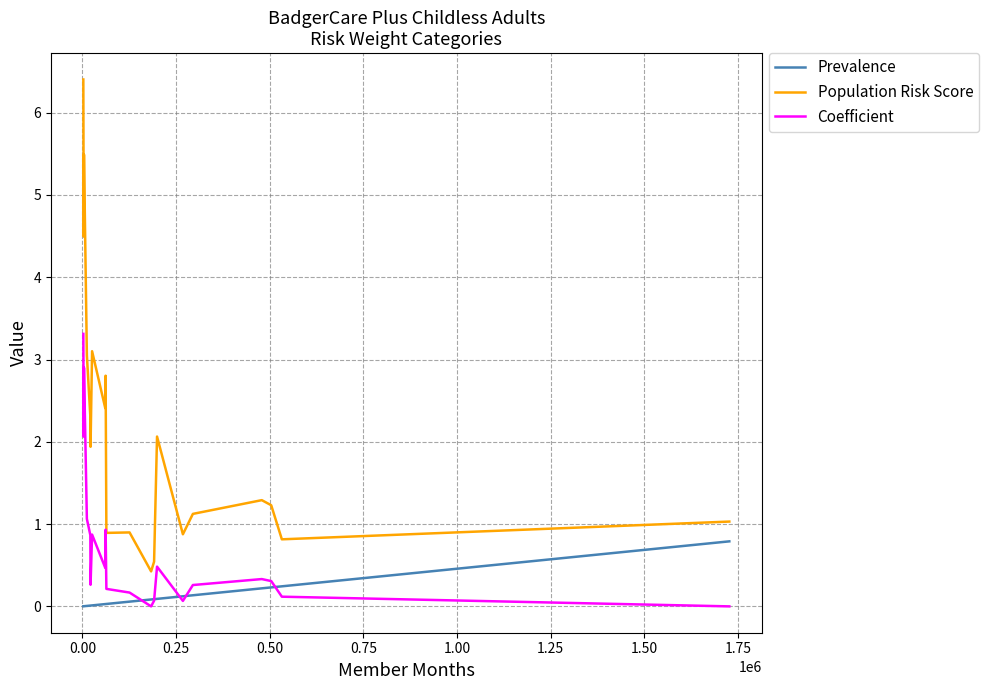

What is the difference between the second highest and second lowest values in the Population Risk Score series?

4.9